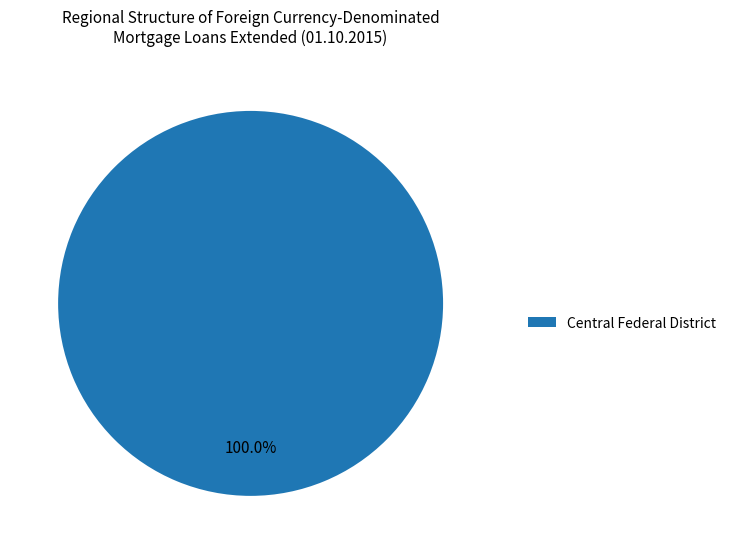

Rank the categories by value from highest to lowest.

Central Federal District